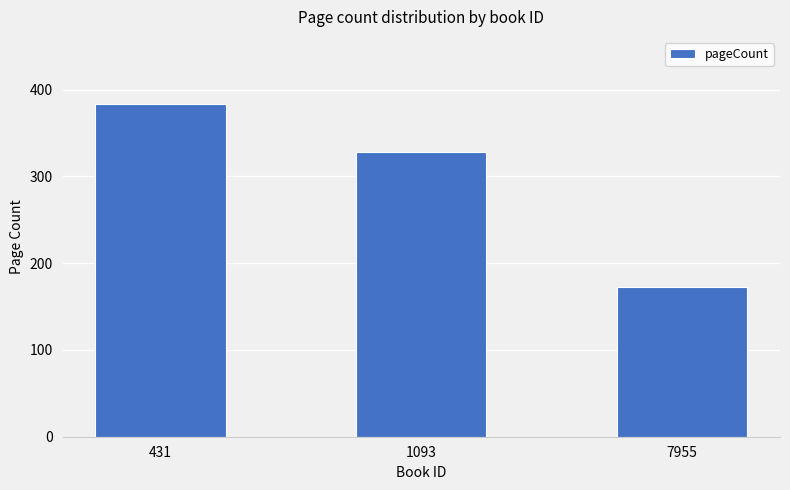

Rank the categories by value from lowest to highest.

7955, 1093, 431